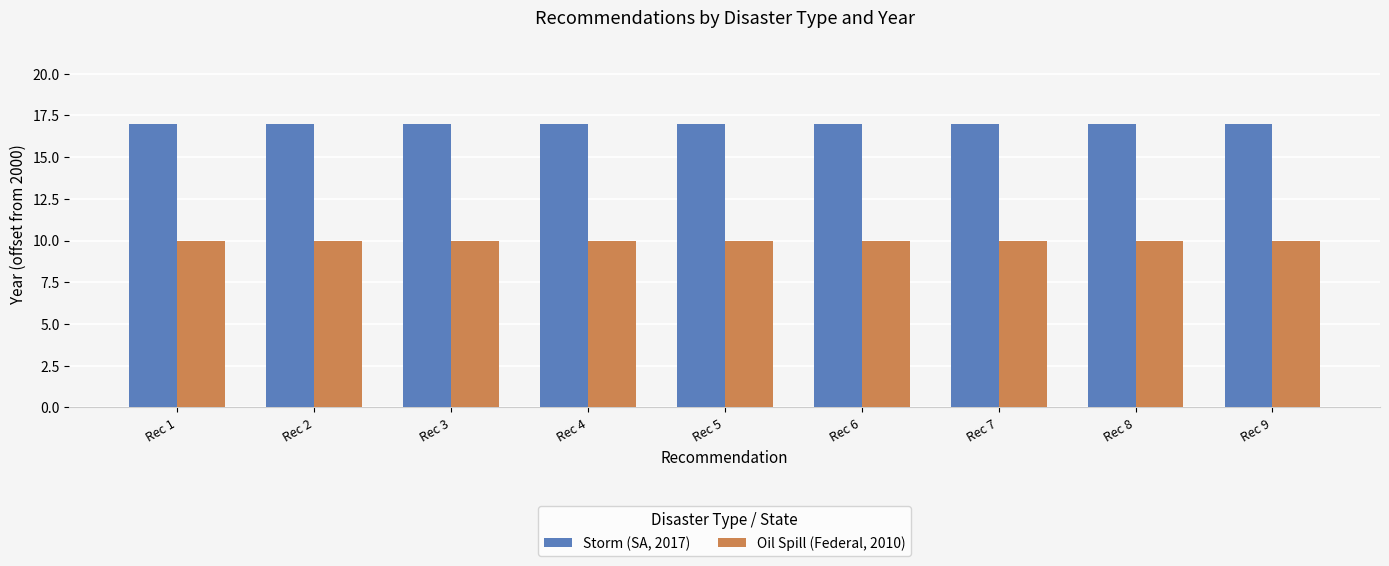

At how many categories does at least one series exceed 14?

9